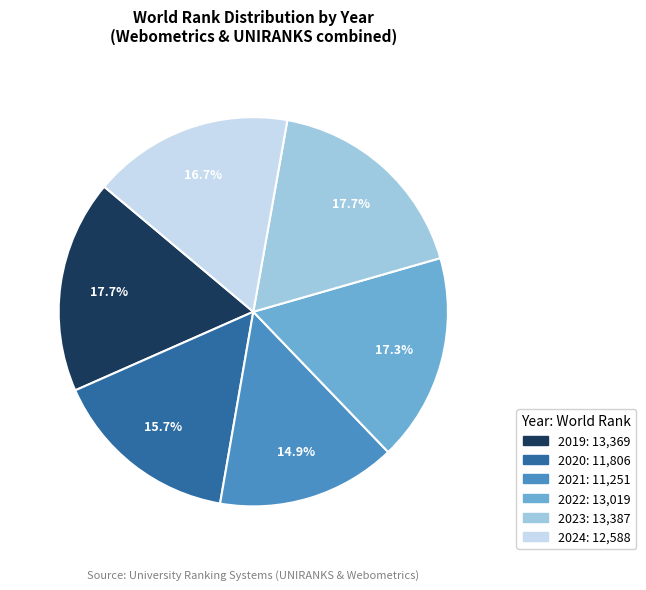

Combined, do 2023 and 2020 account for over 50%?

No